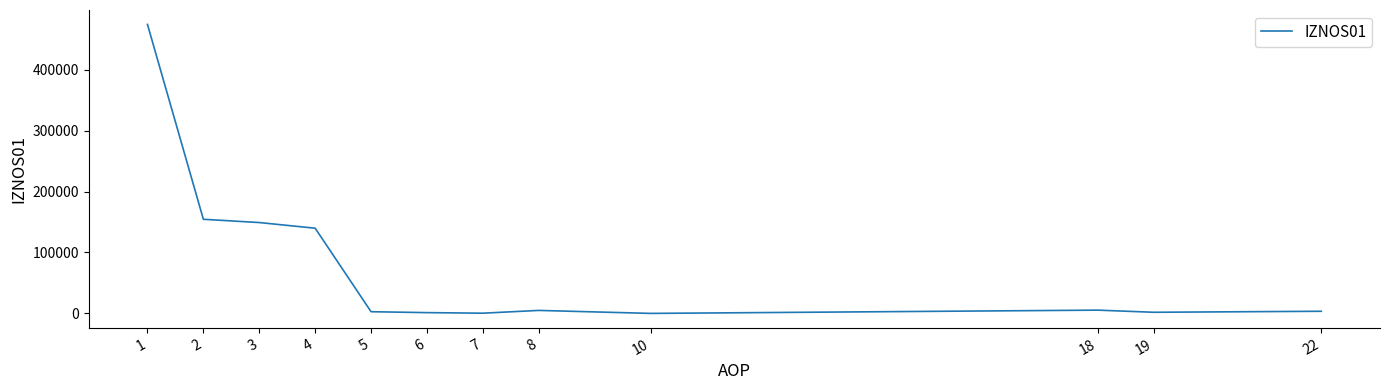

Is this an area chart (filled region under the line)?

No